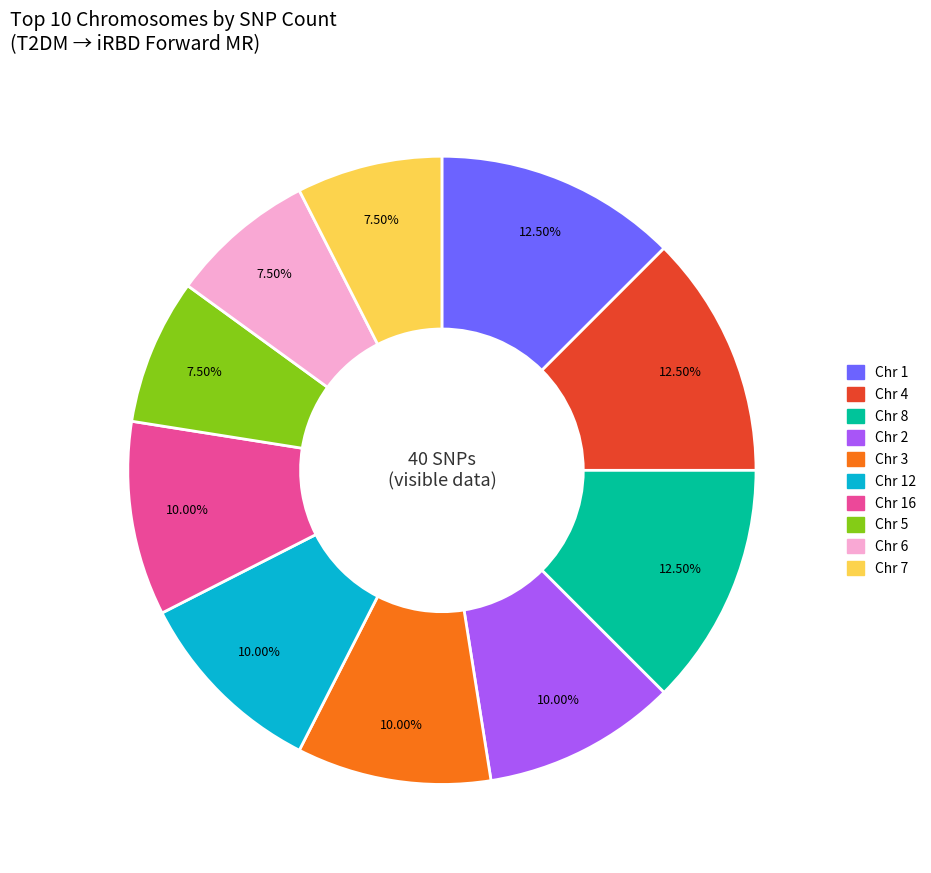

Count the number of slices in the pie.

10